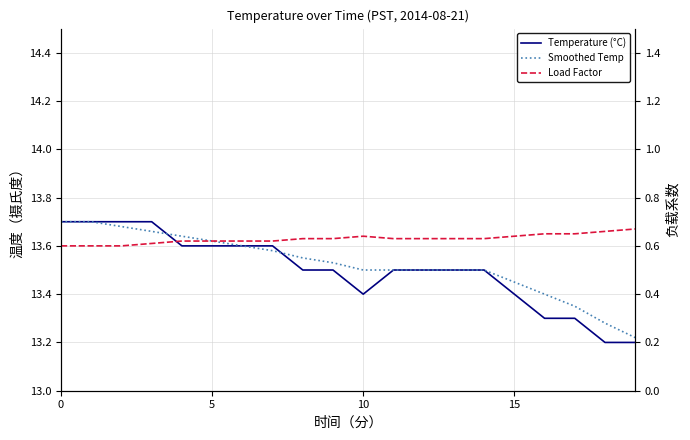

How many lines are shown in the chart?

3